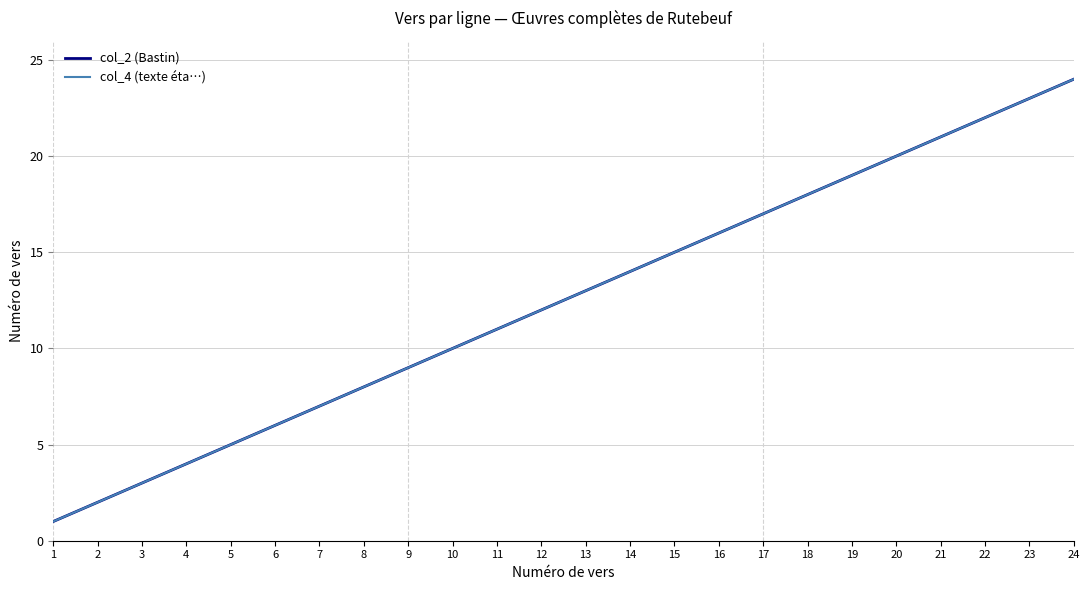

Does the chart have visible grid lines?

Yes